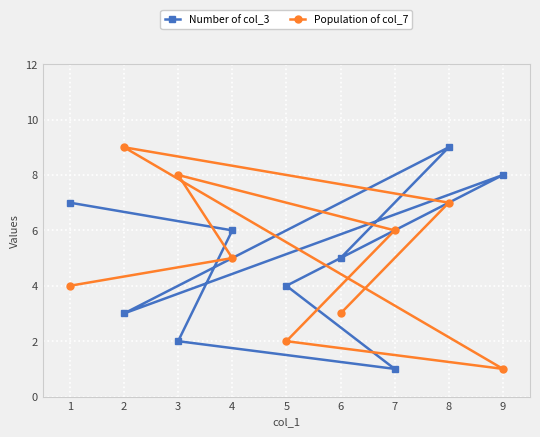

What is the difference between the maximum and second lowest values in the Population of col_7 series?

7